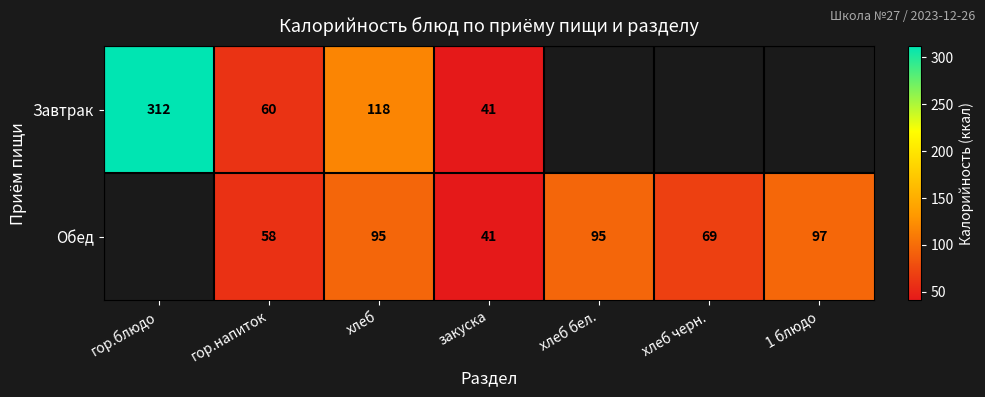

What is the greatest value displayed?

312.0